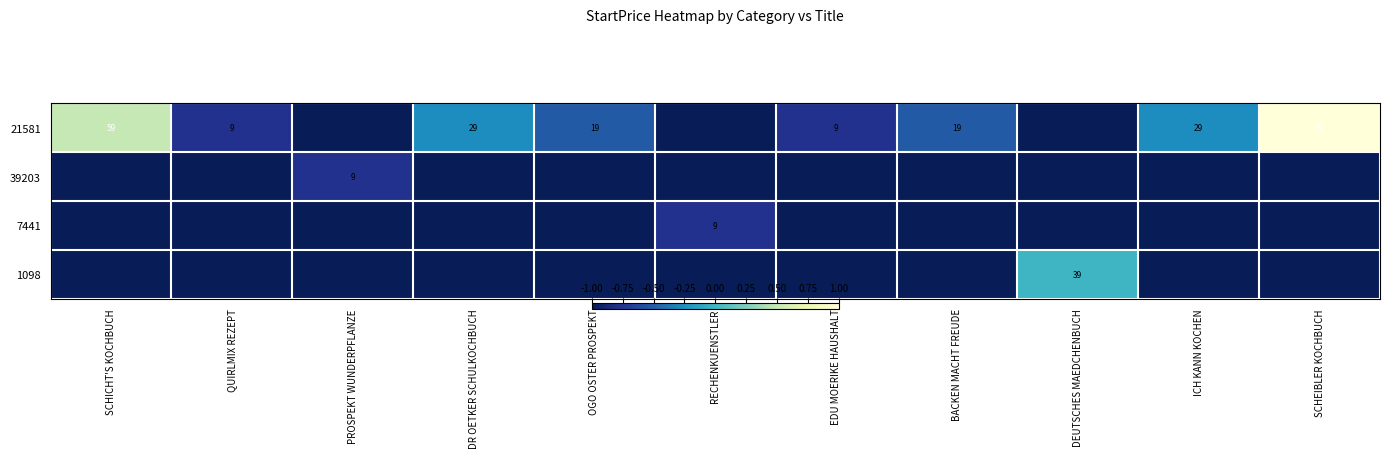

At which category is the sum across all series the highest?

SCHEIBLER KOCHBUCH